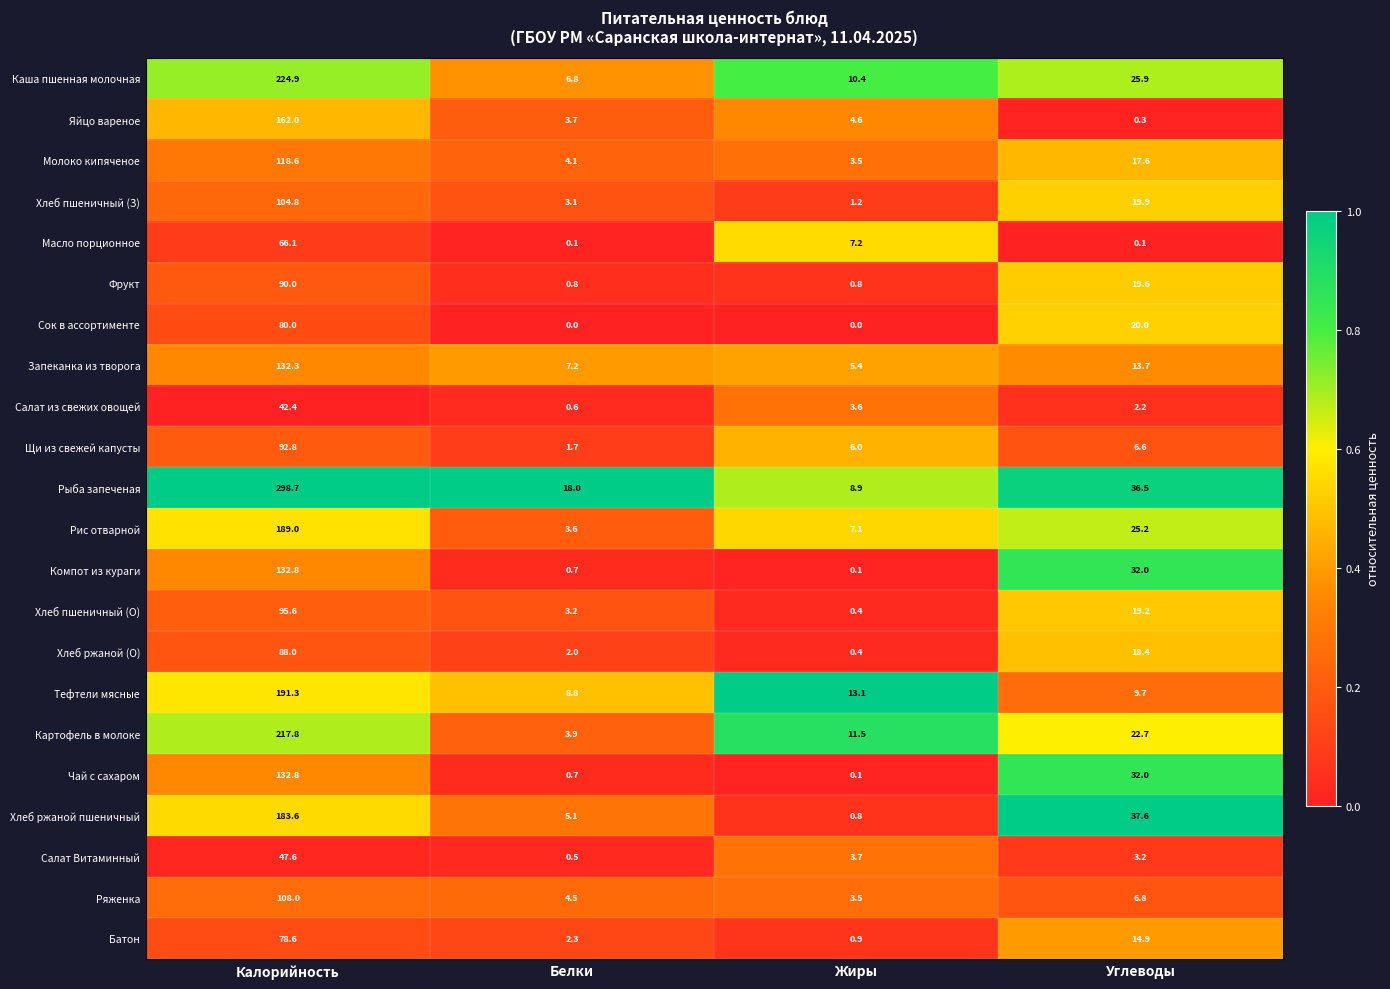

Rank the categories by Компот из кураги value from highest to lowest.

Калорийность, Углеводы, Белки, Жиры